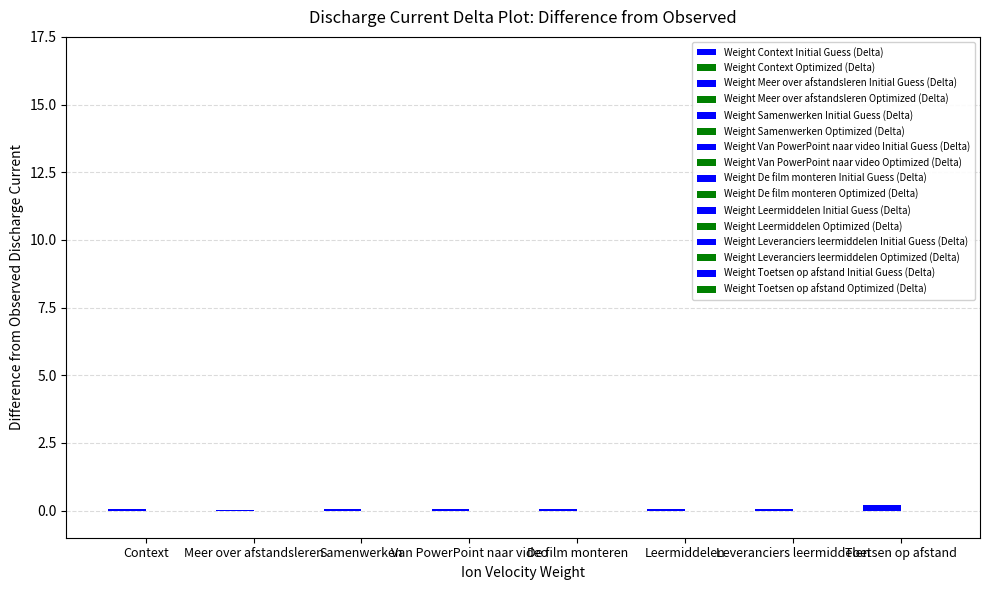

True or false: Optimized (Delta) has a value of -0.0 at Van PowerPoint naar video.

True